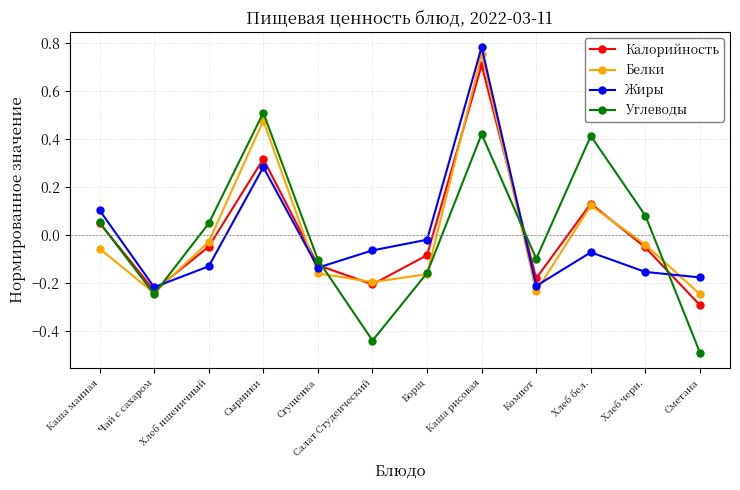

True or false: Белки has more than 1 interior local peaks.

True